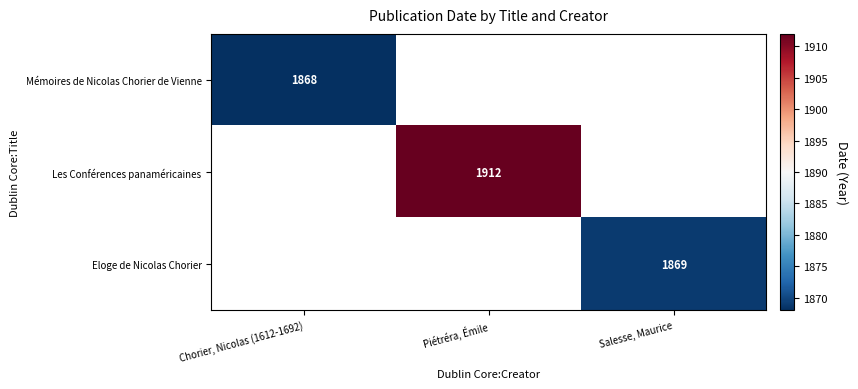

Is it true that Eloge de Nicolas Chorier equals 979 at Salesse, Maurice?

False